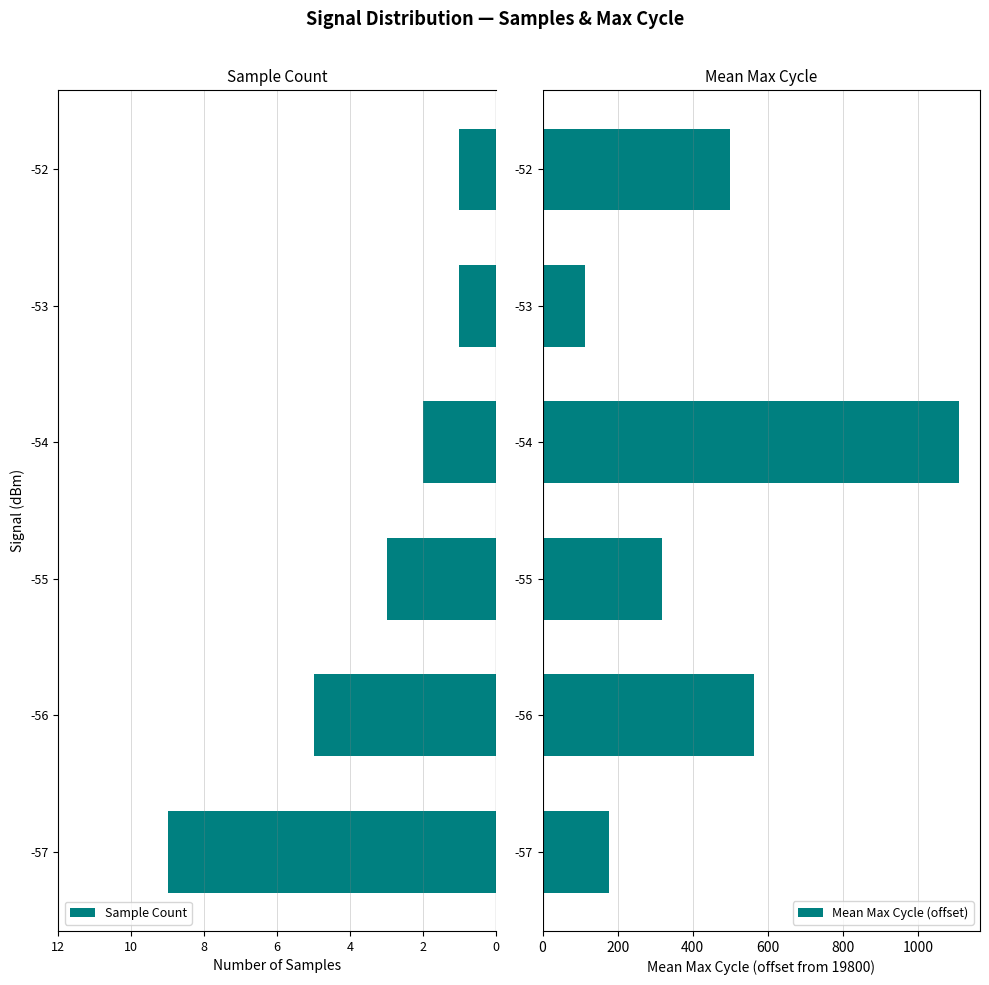

List the labels in order of Mean Max Cycle (offset) value, largest first.

-54, -56, -52, -55, -57, -53